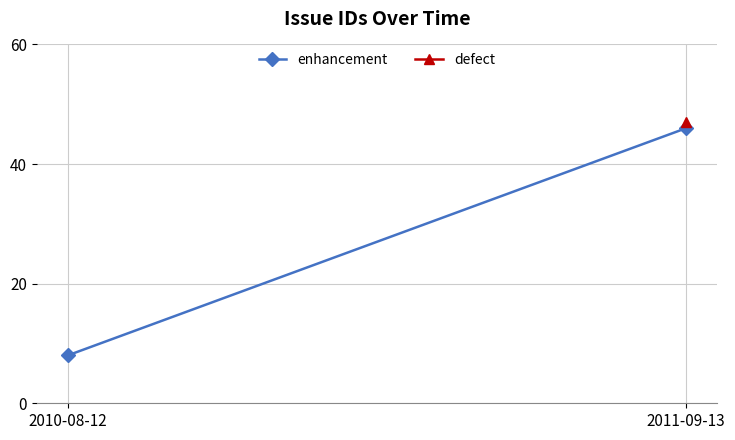

What position from the right is 2010-08-12?

2